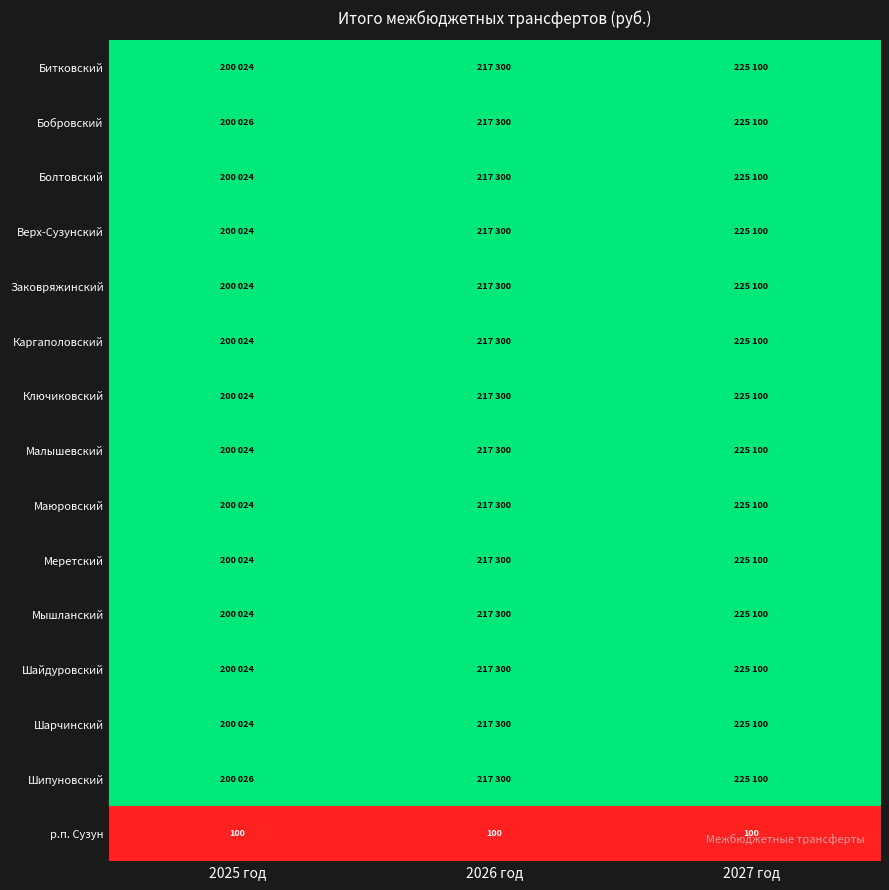

Is the value of Верх-Сузунский at 2025 год greater than the value of р.п. Сузун at 2025 год?

Yes